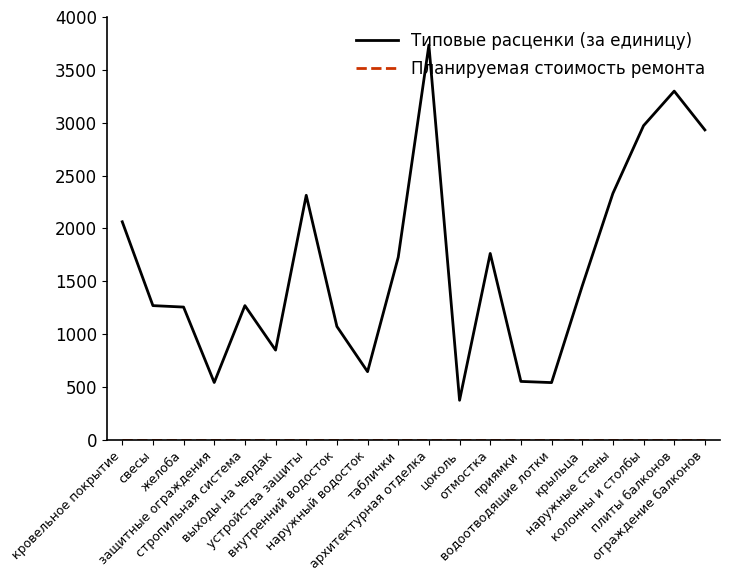

What is the greatest value displayed?

3735.1